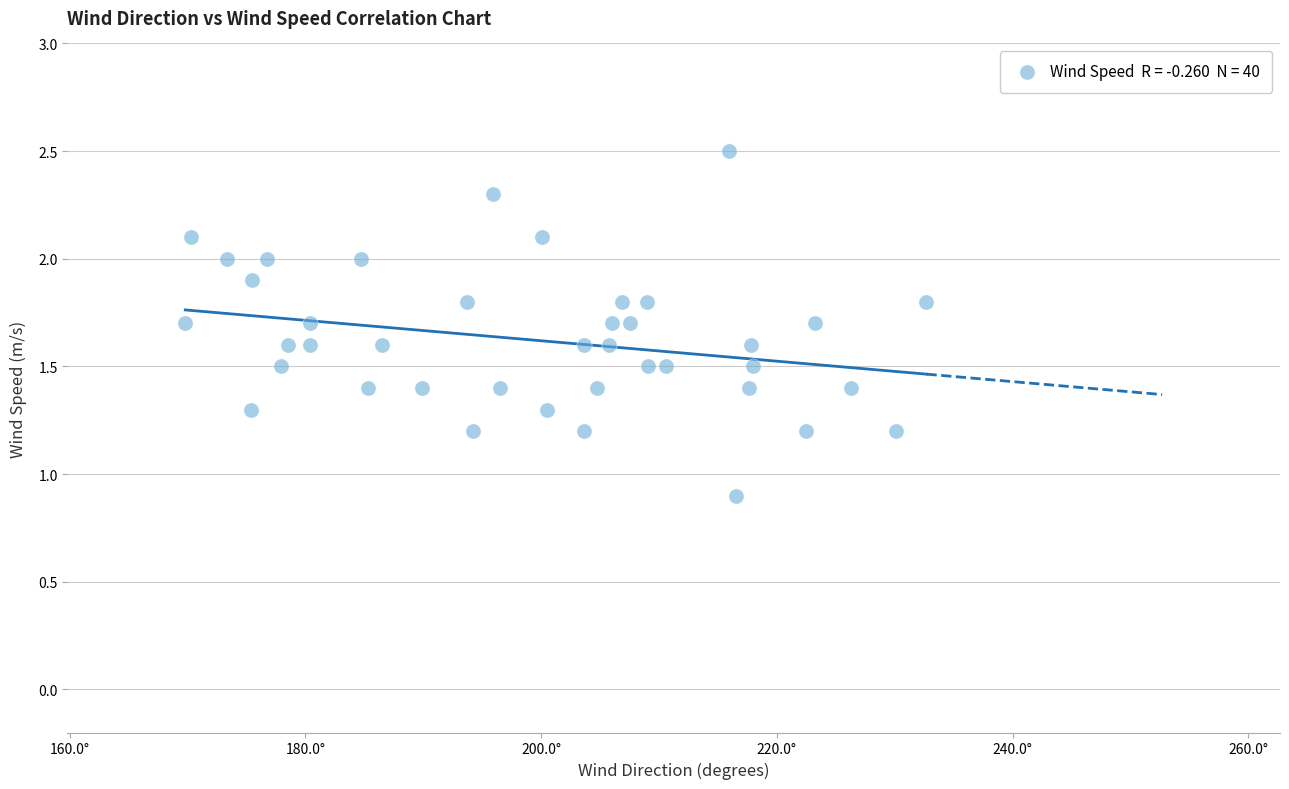

What is the range of X values (max minus min)?

62.9